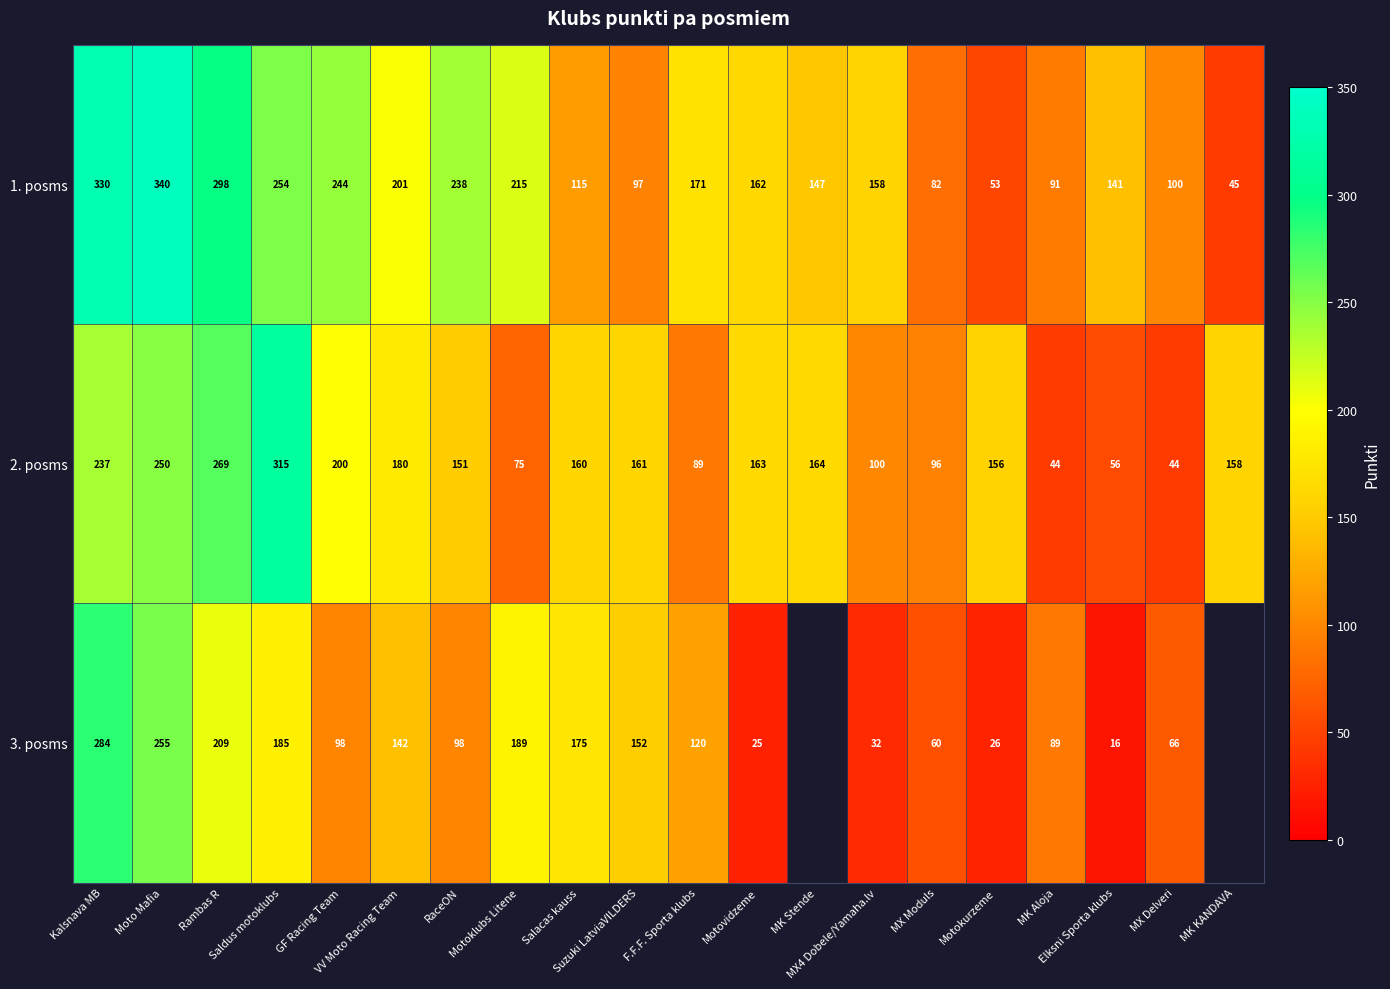

What is the spread (max minus min) of values at Motoklubs Litene?

140